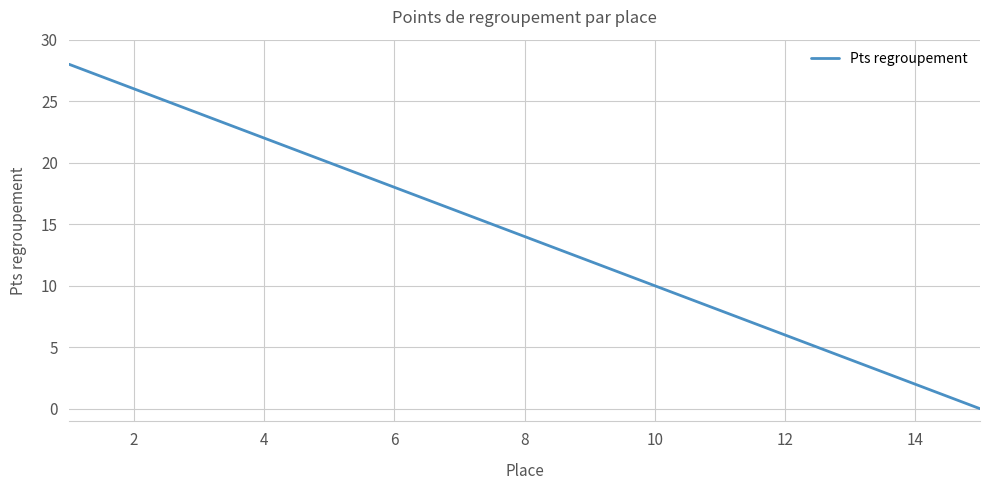

True or false: there are more than 1 points higher than both neighbors.

False